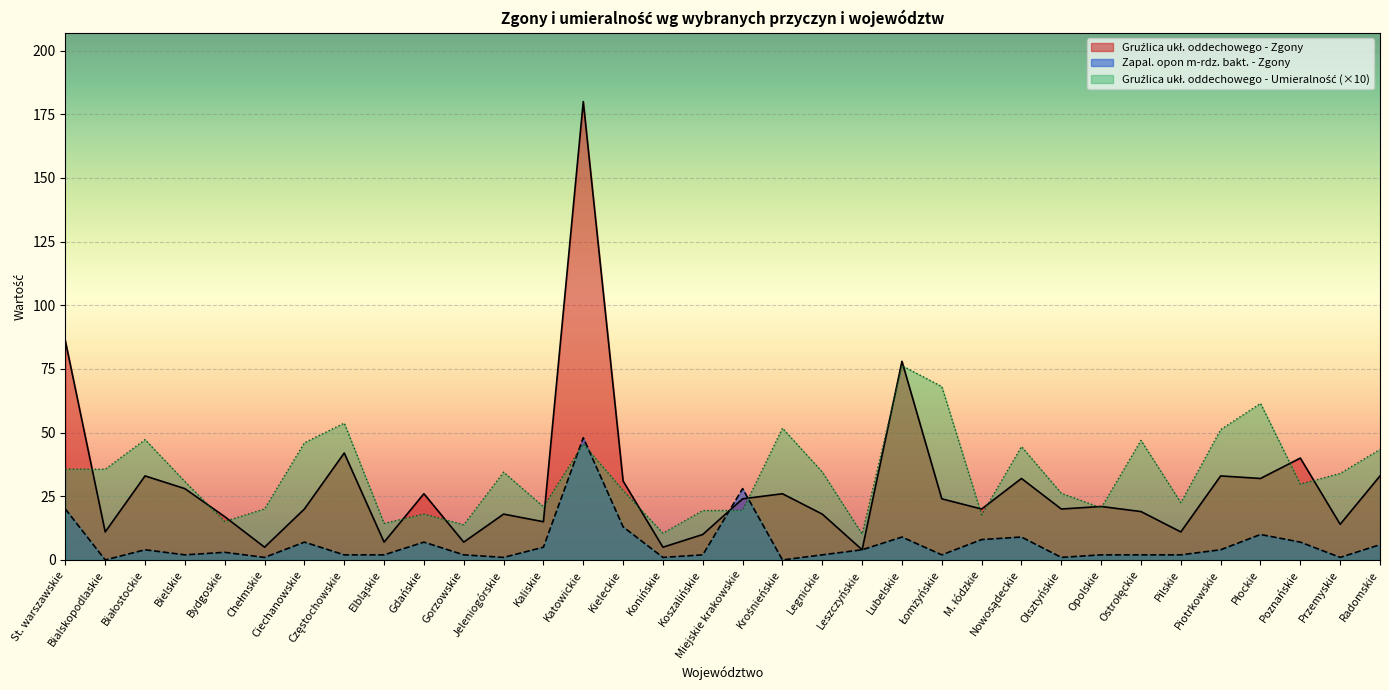

Between Miejskie krakowskie and Pilskie, which series saw the biggest shift?

Zapal. opon m-rdz. bakt. - Zgony